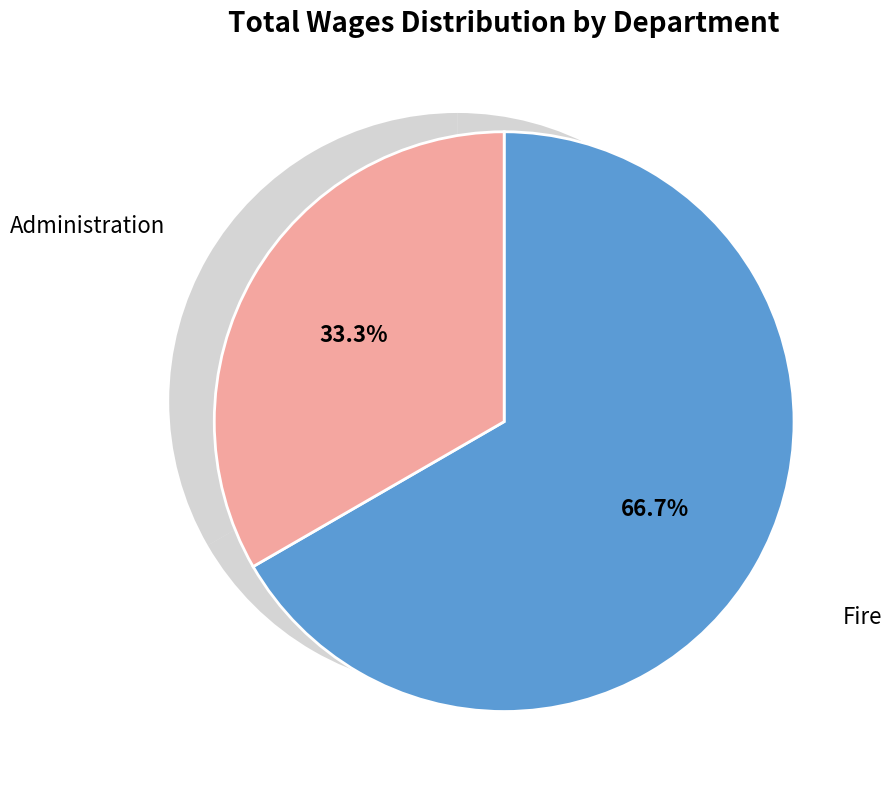

Which slice represents more than half of the pie?

Fire